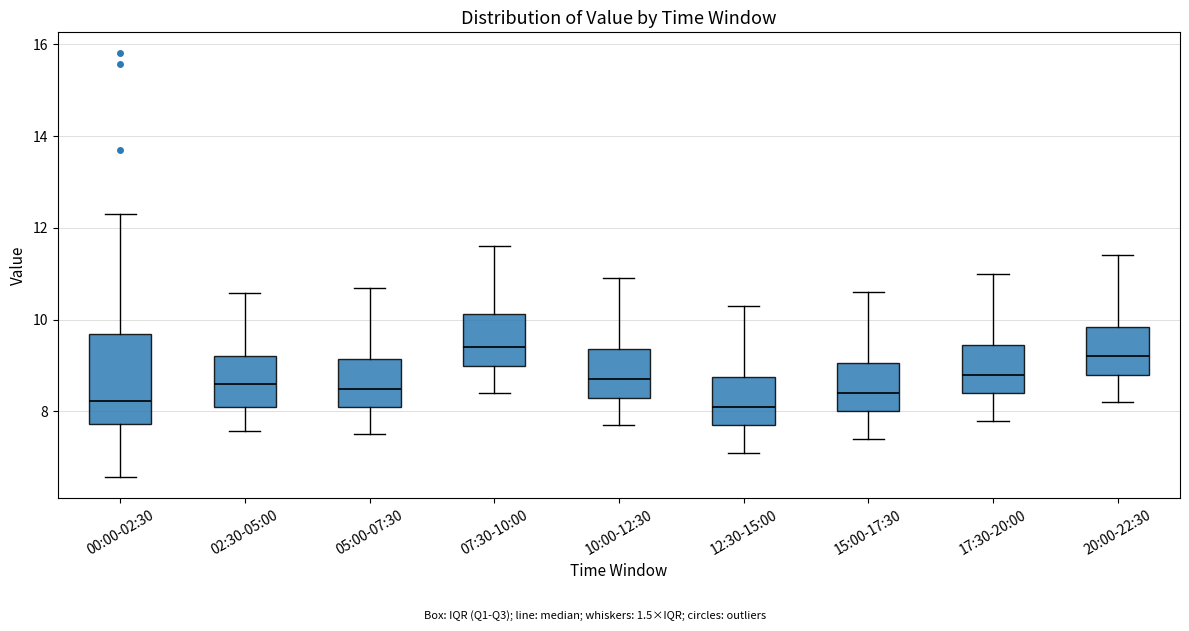

Where is the lower edge of the box for 00:00-02:30 on the y-axis? The values are not printed on the chart, so give them approximately, as read against the axis.

7.8